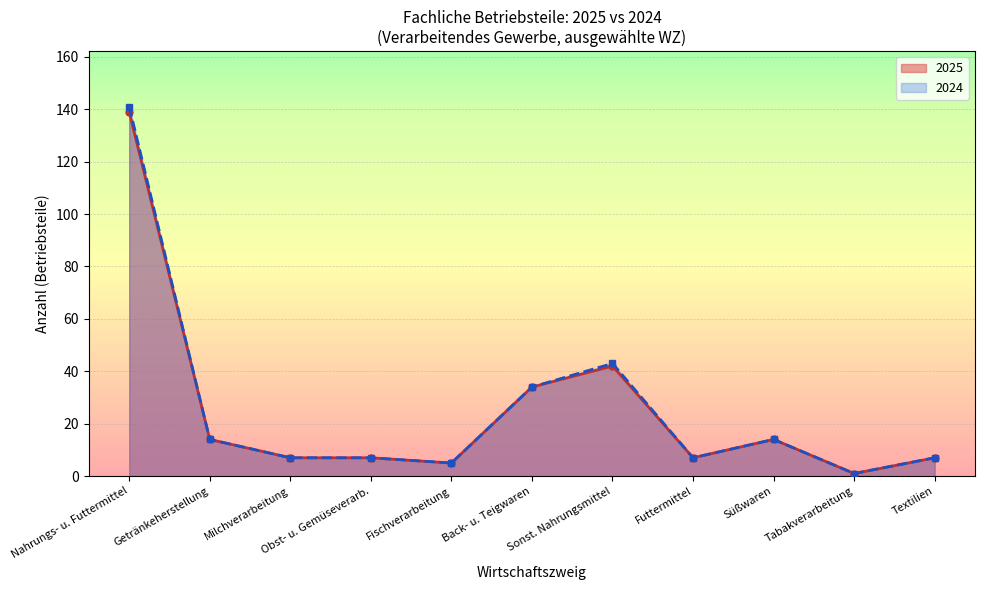

Does the chart display data point markers on the line(s)?

Yes